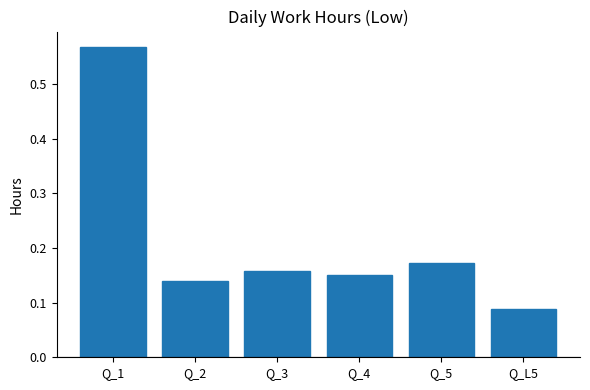

Between Q_1 and Q_5, which is larger?

Q_1